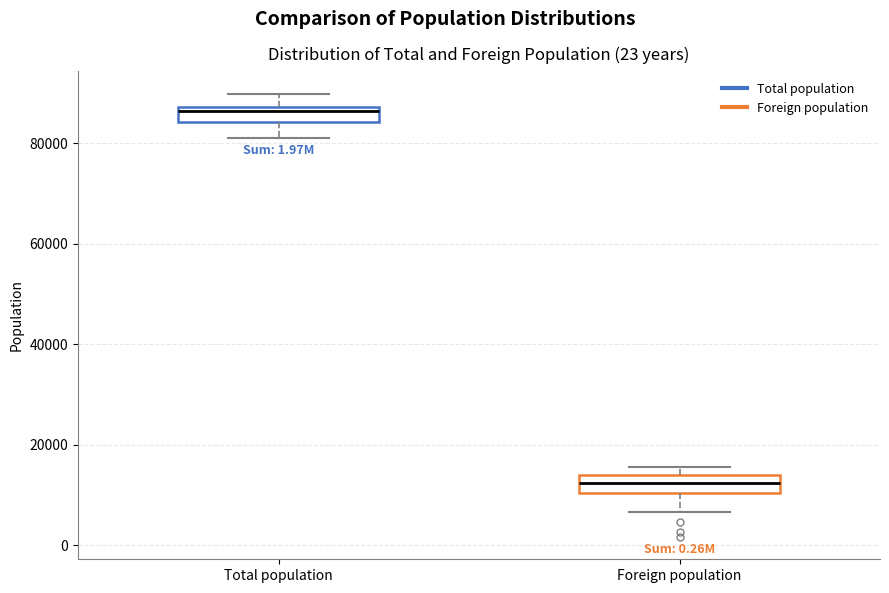

Reading left to right, read every box against the y-axis: the position of its median line, the range the box covers, and the ends of its whiskers. The values are not printed on the chart, so give them approximately, as read against the axis.

Total population: median 86000, box 84000 to 88000, whiskers 80000 to 90000
Foreign population: median 12000, box 10000 to 14000, whiskers 6000 to 16000